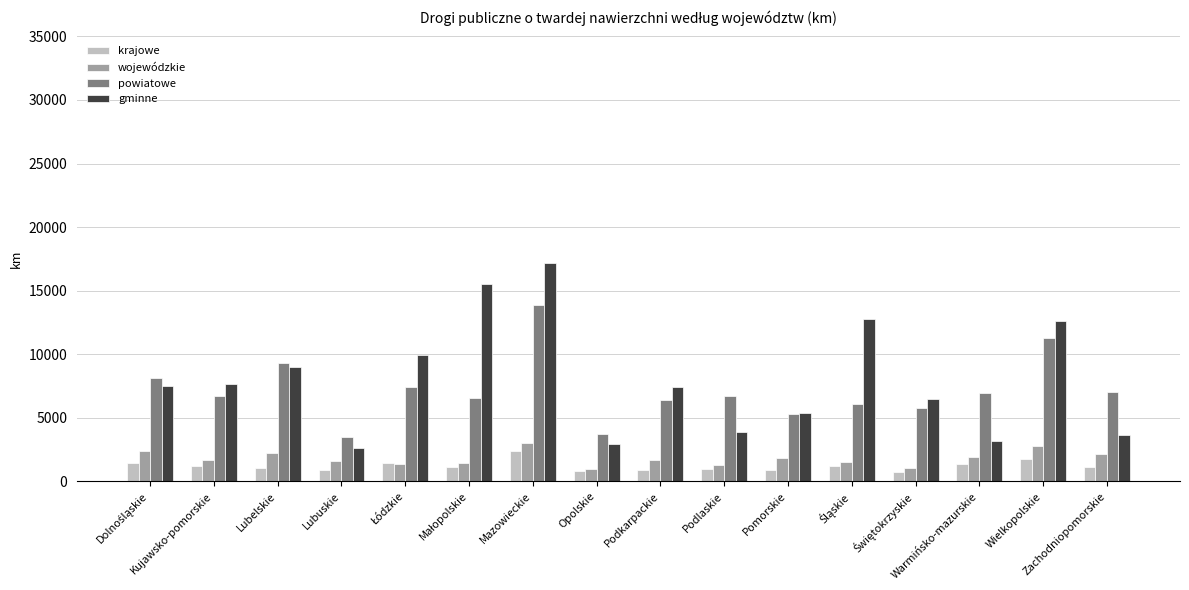

Is it true that powiatowe equals 13871.8 at Mazowieckie?

True